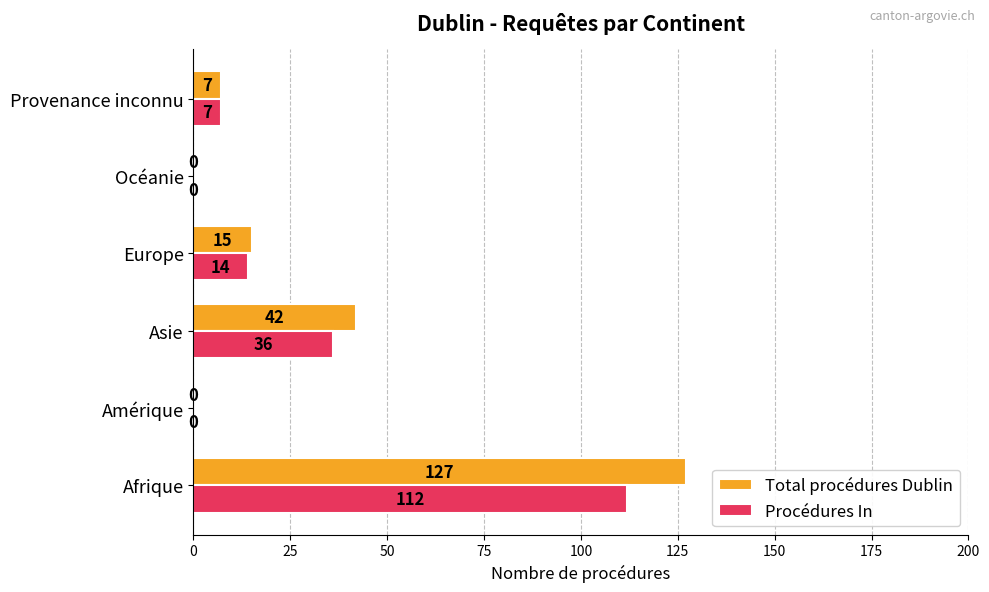

What is the sum of the Procédures In values at Amérique and Europe?

14